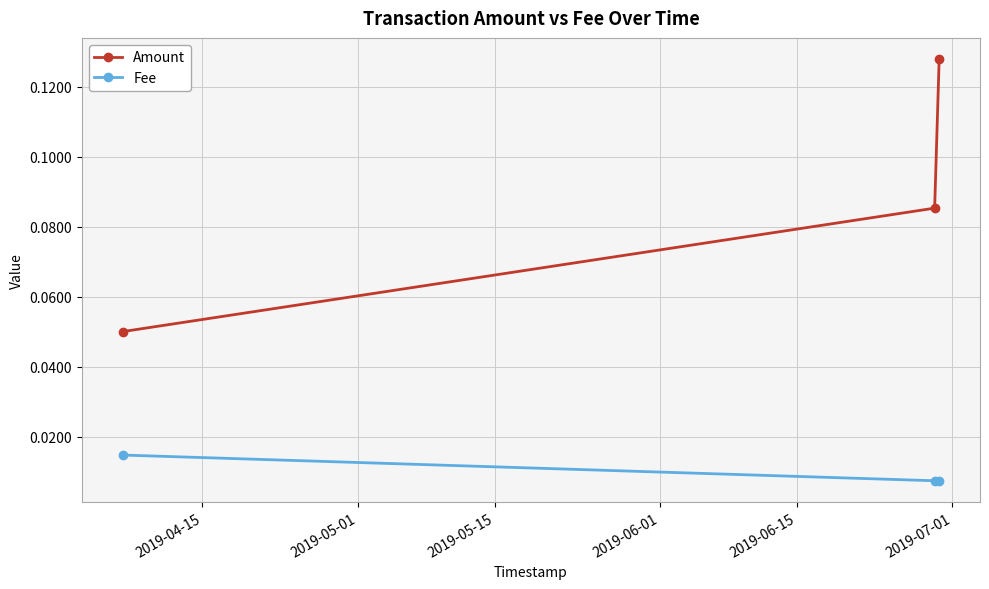

At how many categories does at least one series exceed 0?

3